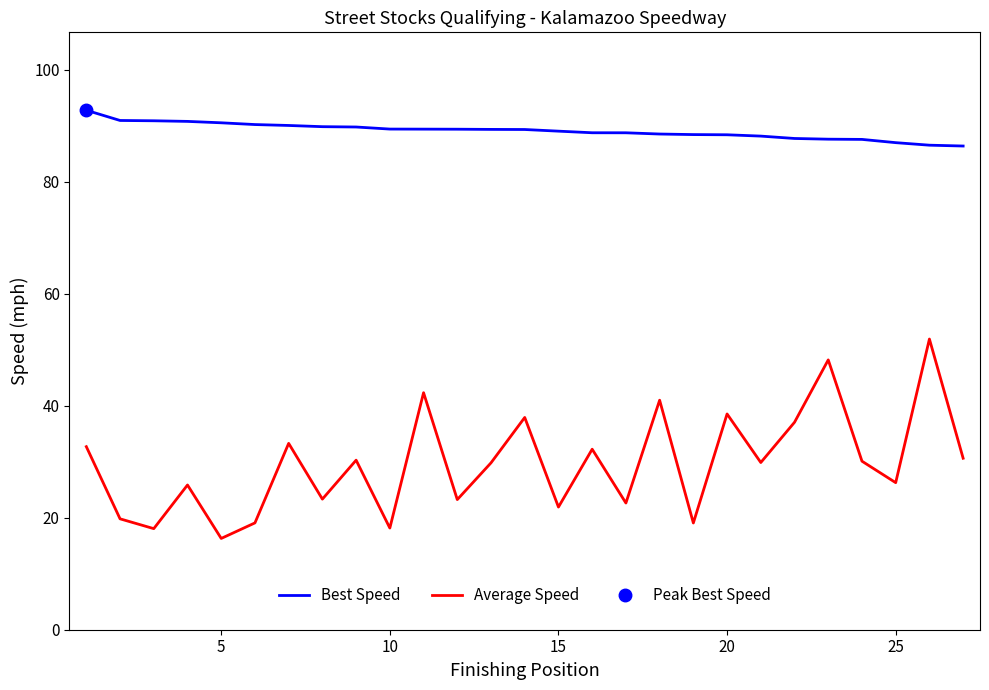

How many data points in Best Speed are above 89?

15